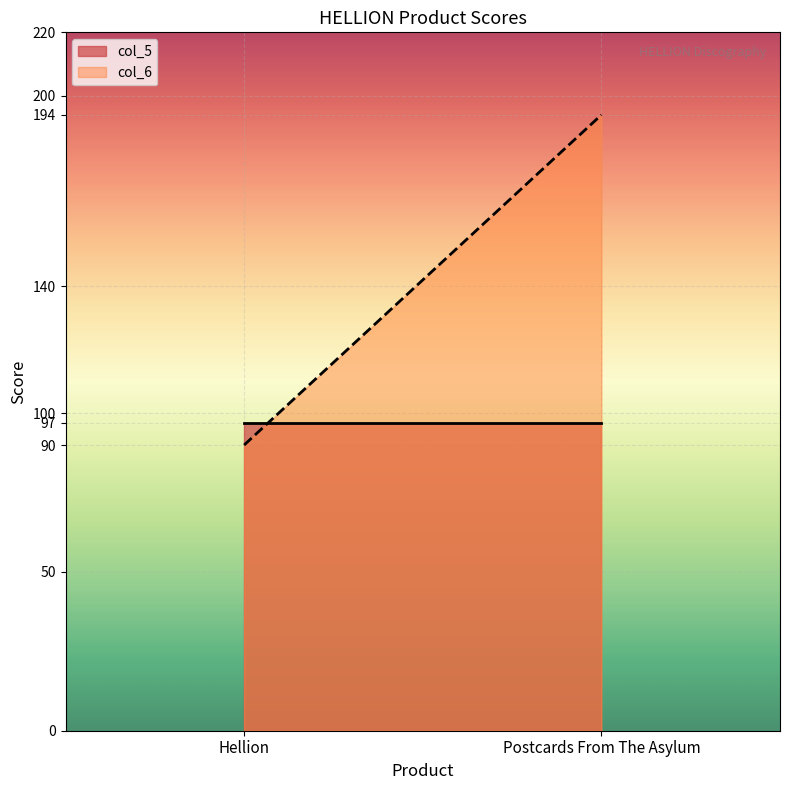

List the labels in order of col_6 value, smallest first.

Hellion, Postcards From The Asylum